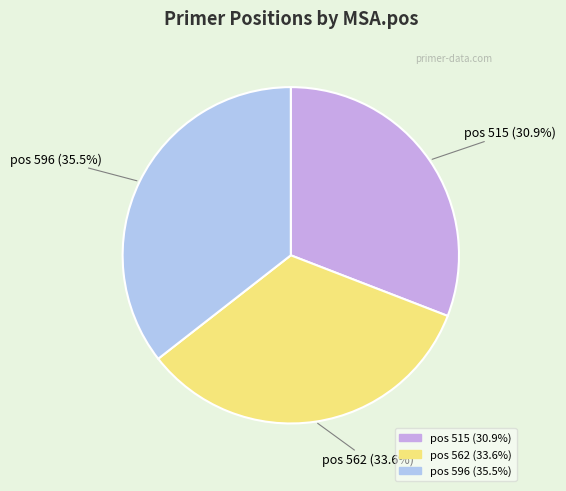

How many slices are in this pie chart?

3